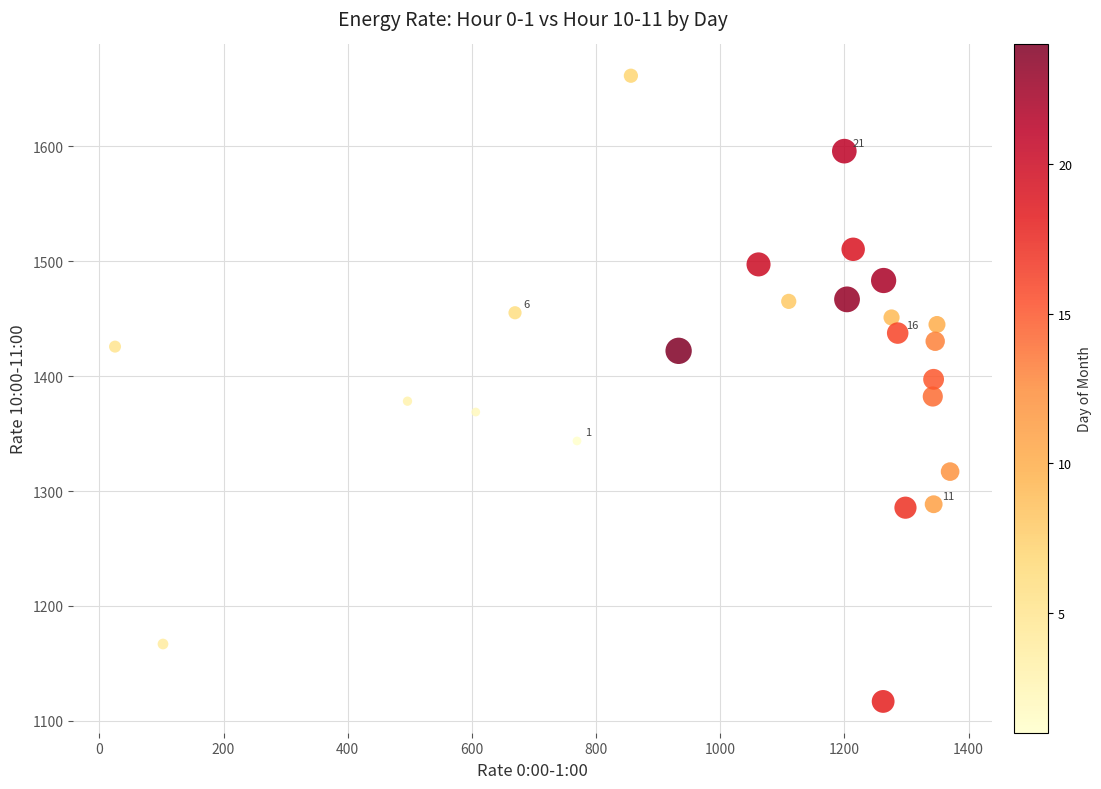

What is the range of X values (max minus min)?

1344.9